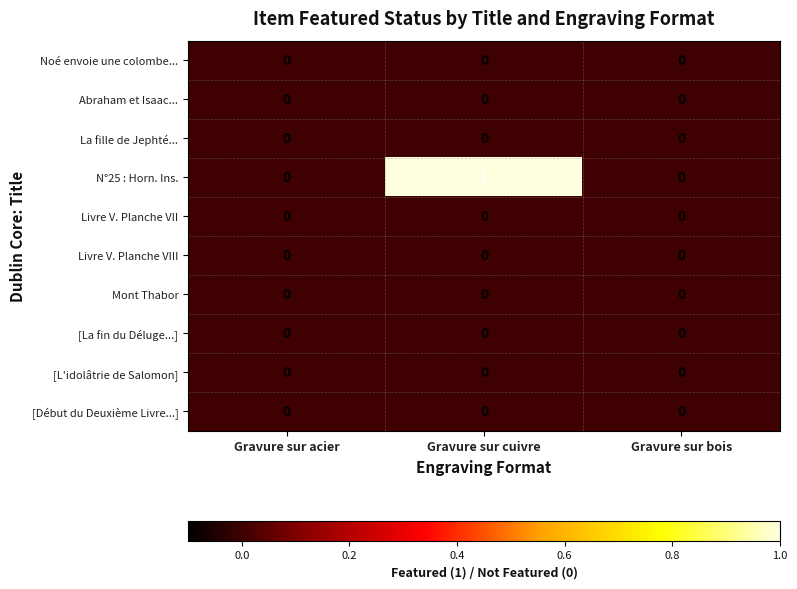

Count the number of data series in this chart.

10